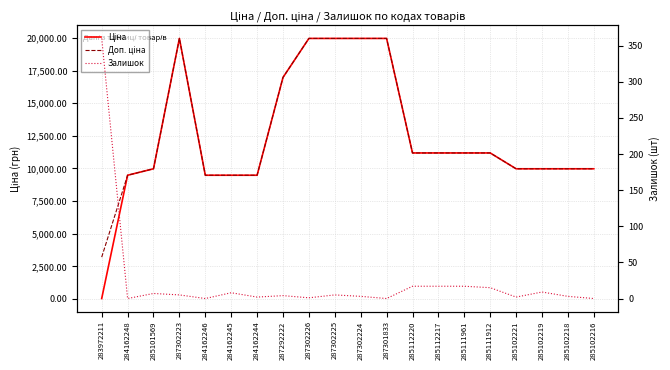

Reading left to right, extract all data points from this chart.

Ціна: 32.0	9480.1	9975.0	19964.2	9480.1	9480.1	9480.1	16976.3	19964.2	19964.2	19964.2	19964.2	11188.2	11188.2	11188.2	11188.2	9975.0	9975.0	9975.0	9975.0
Доп. ціна: 3205.0	9480.1	9975.0	19964.2	9480.1	9480.1	9480.1	16976.3	19964.2	19964.2	19964.2	19964.2	11188.2	11188.2	11188.2	11188.2	9975.0	9975.0	9975.0	9975.0
Залишок: 360.0	0.0	7.0	5.0	0.0	8.0	2.0	4.0	1.0	5.0	3.0	0.0	17.0	17.0	17.0	15.0	2.0	9.0	3.0	0.0